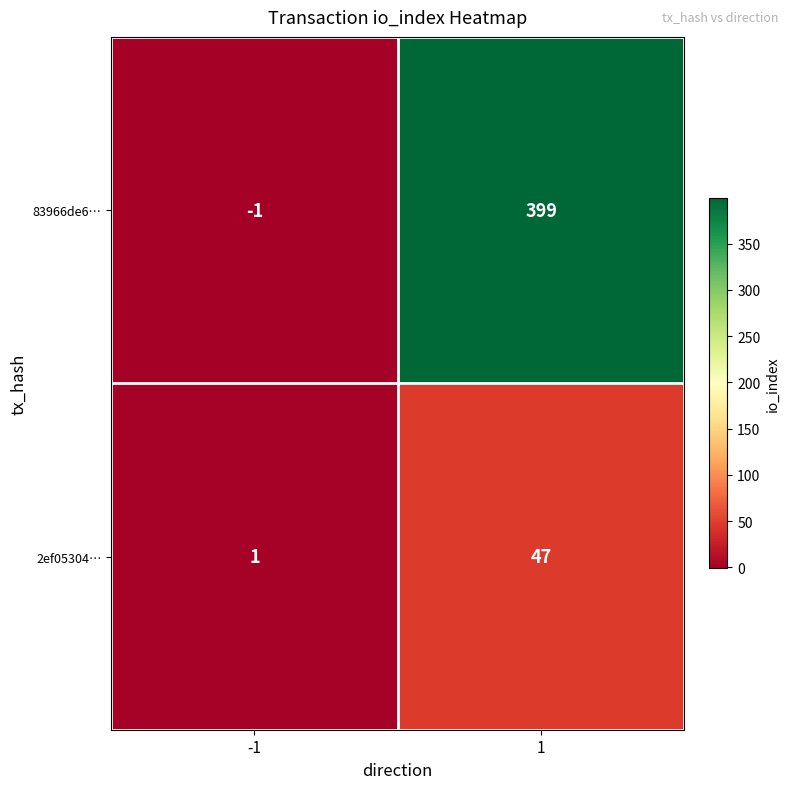

At which category does the chart reach its minimum across all series?

-1